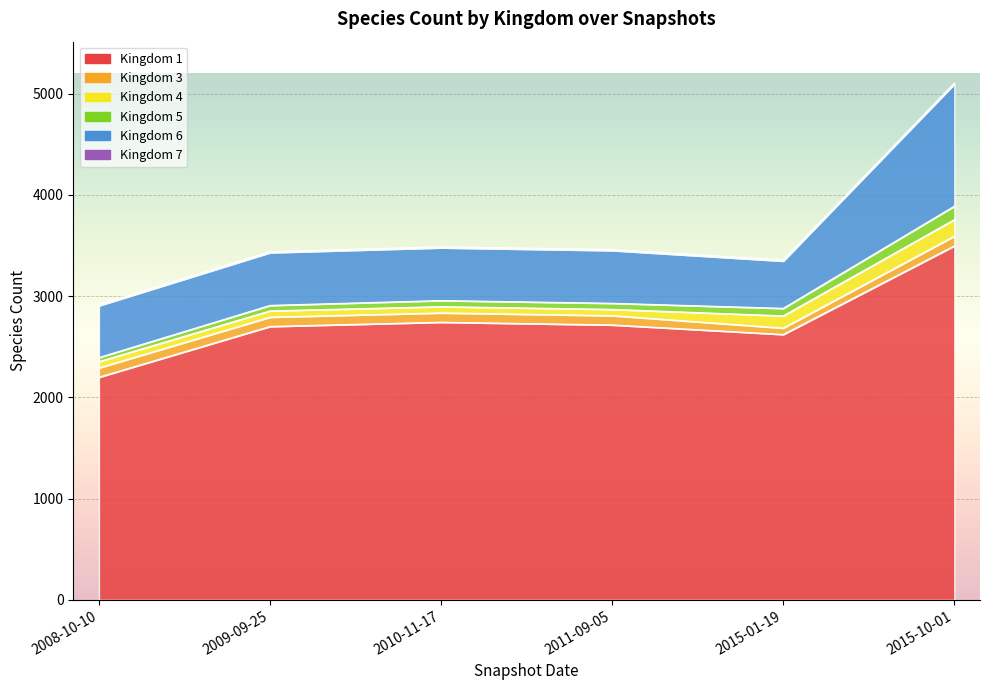

True or false: 4 and 6 intersect in this chart.

False